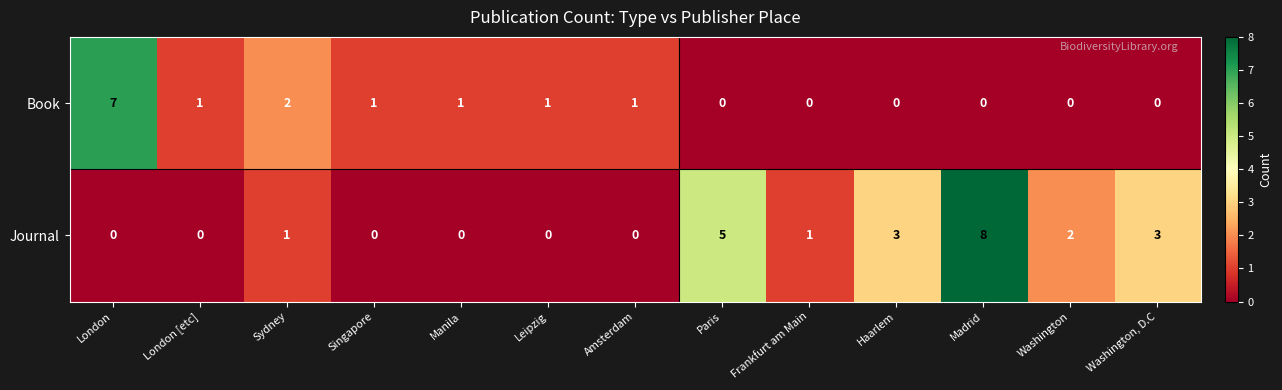

List the series in order of their overall mean, lowest first.

Book, Journal